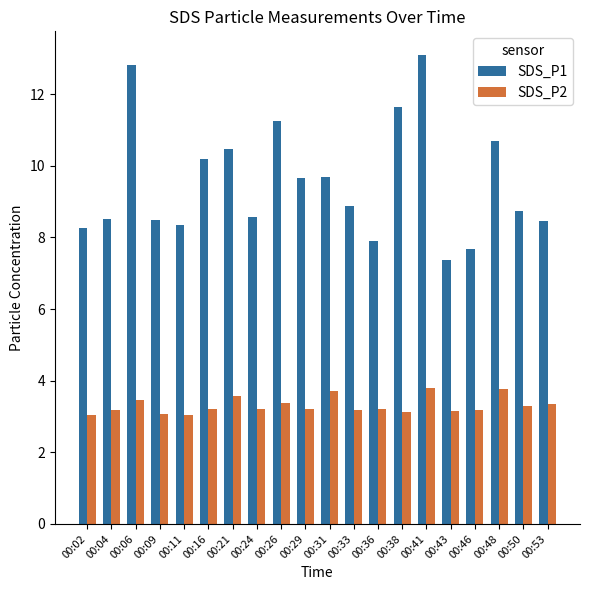

Rank the series at 00:26 from highest to lowest value.

SDS_P1, SDS_P2